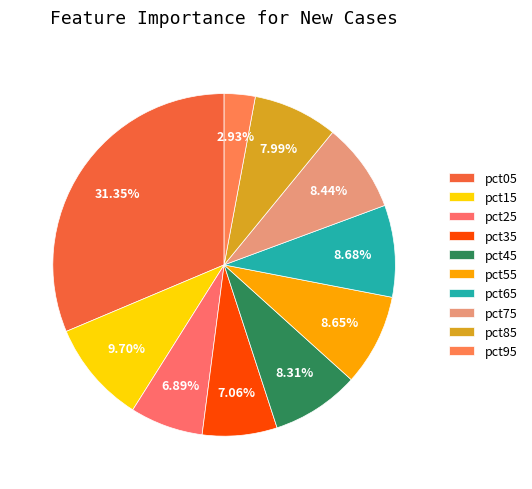

Is there a majority slice in this chart?

No